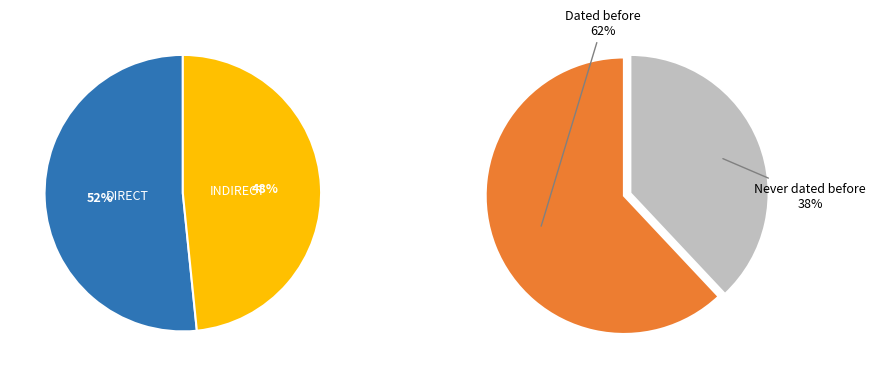

How many segments does this pie chart have?

2